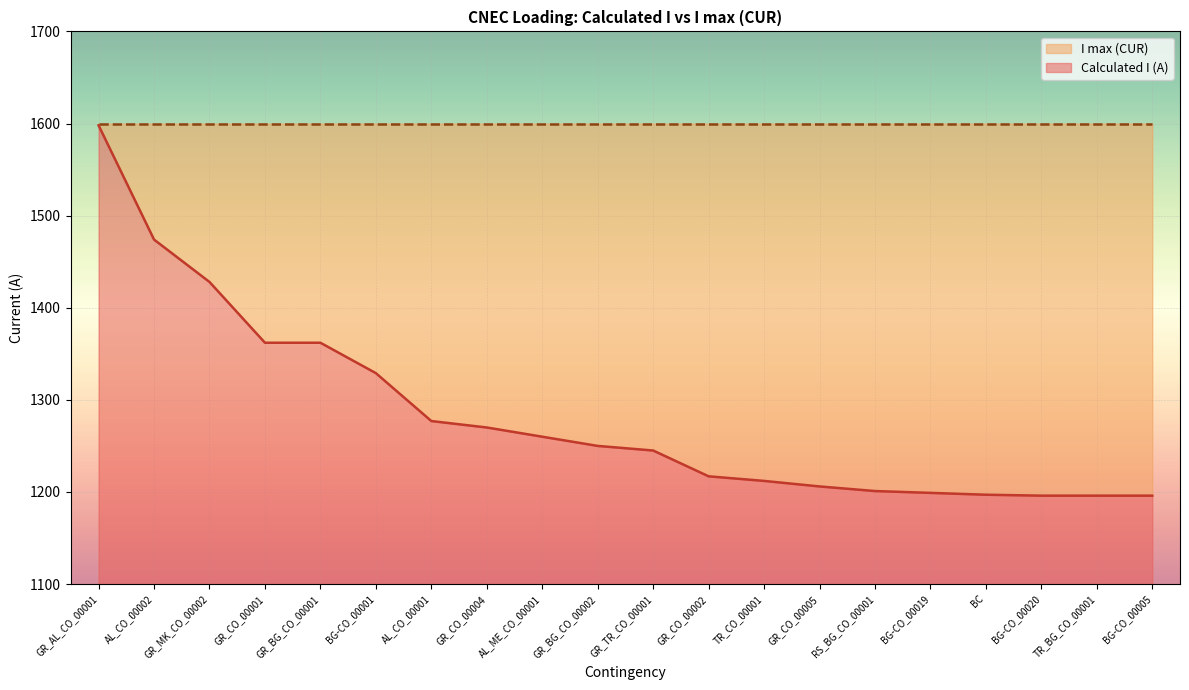

Which category has the lowest value across all series?

BG-CO_00020